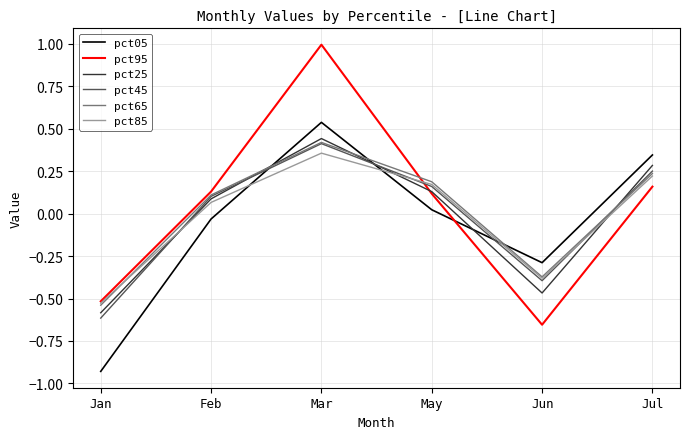

Count the pct65 values in the range 0 to 1.

4